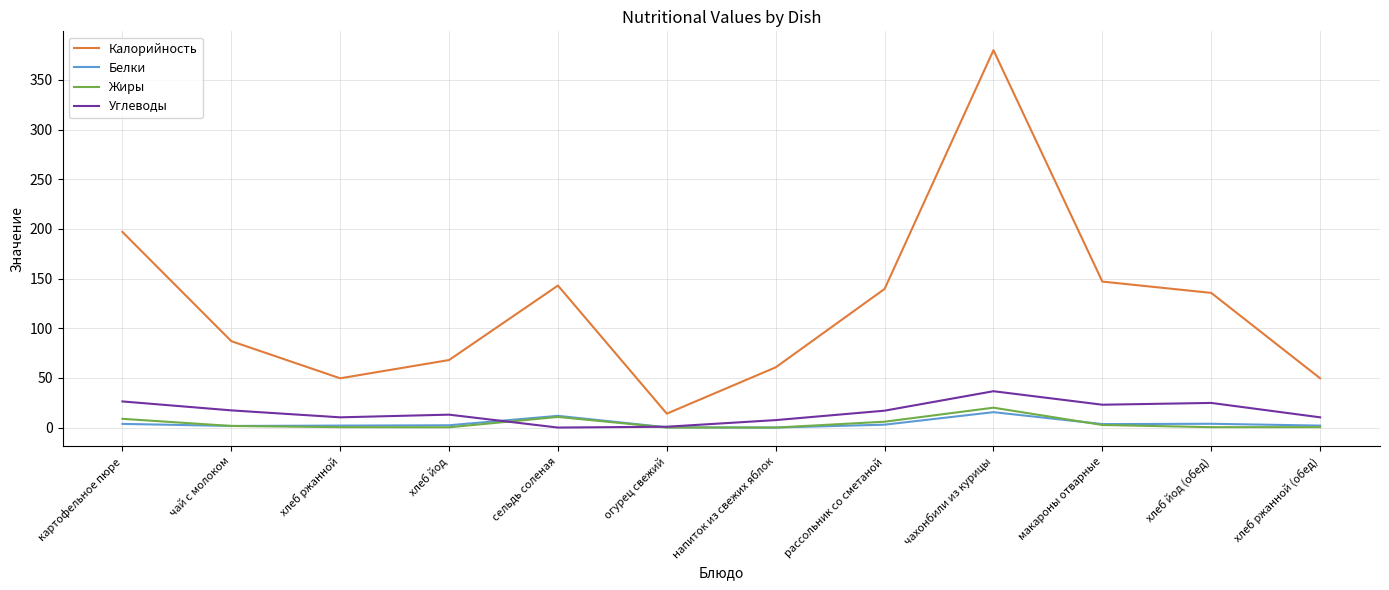

At which category is the sum across all series the highest?

чахонбили из курицы